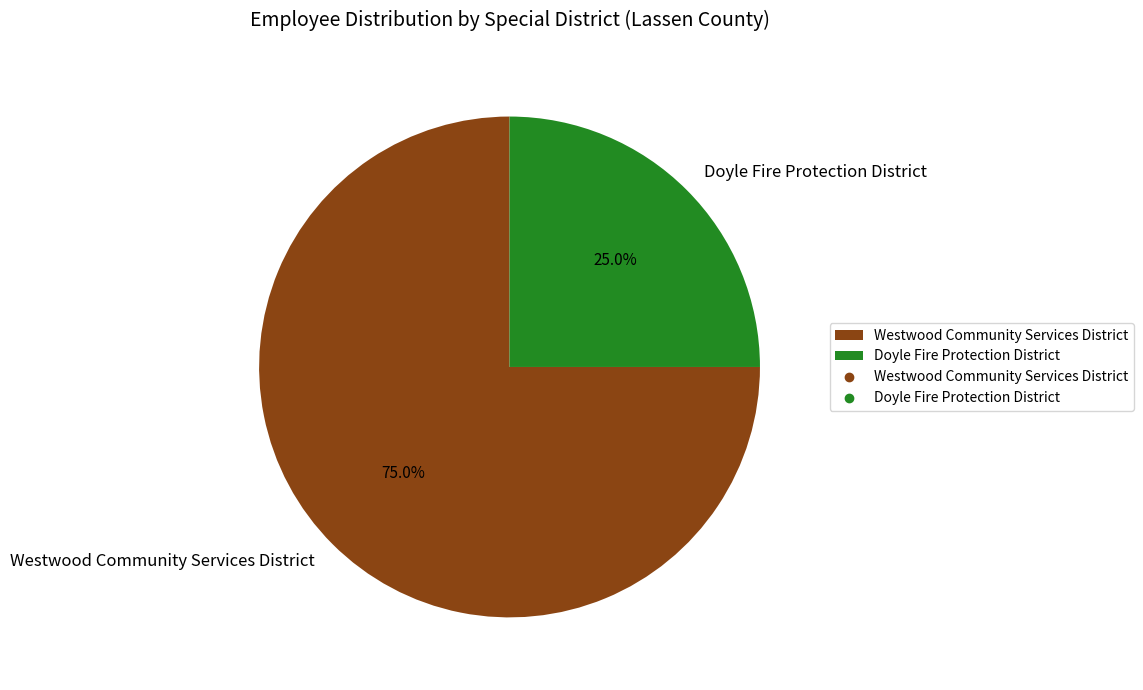

Does Doyle Fire Protection District account for over 50% of the chart?

No